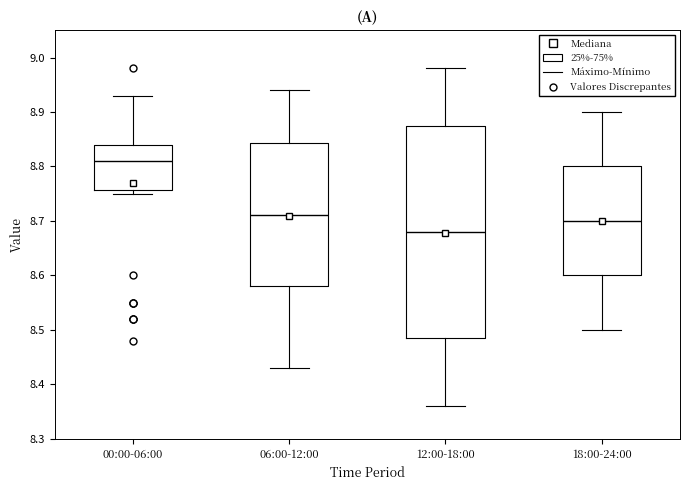

Reading left to right, read every box against the y-axis: the position of its median line, the range the box covers, and the ends of its whiskers. The values are not printed on the chart, so give them approximately, as read against the axis.

00:00-06:00: median 8.81, box 8.76 to 8.84, whiskers 8.75 to 8.93
06:00-12:00: median 8.71, box 8.58 to 8.84, whiskers 8.43 to 8.94
12:00-18:00: median 8.68, box 8.49 to 8.88, whiskers 8.36 to 8.98
18:00-24:00: median 8.70, box 8.60 to 8.80, whiskers 8.50 to 8.90